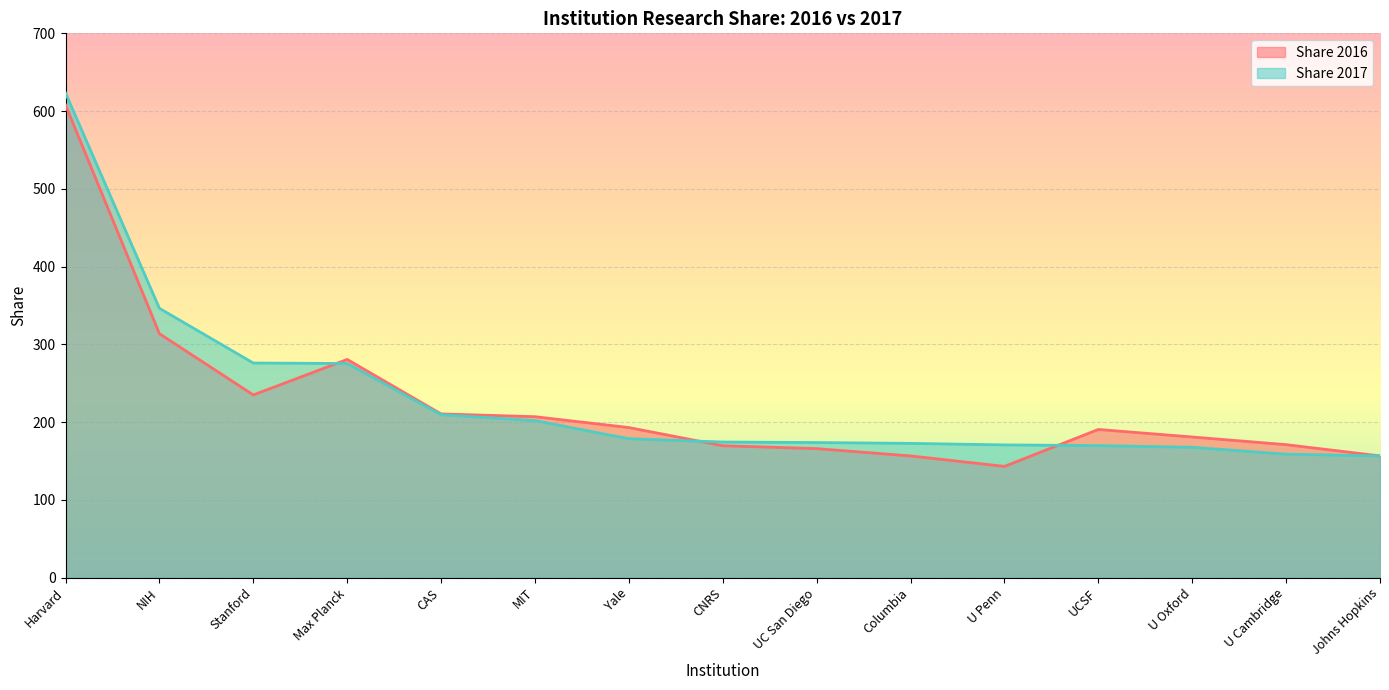

The Share 2017 series shows 42.8 at Yale. True or false?

False